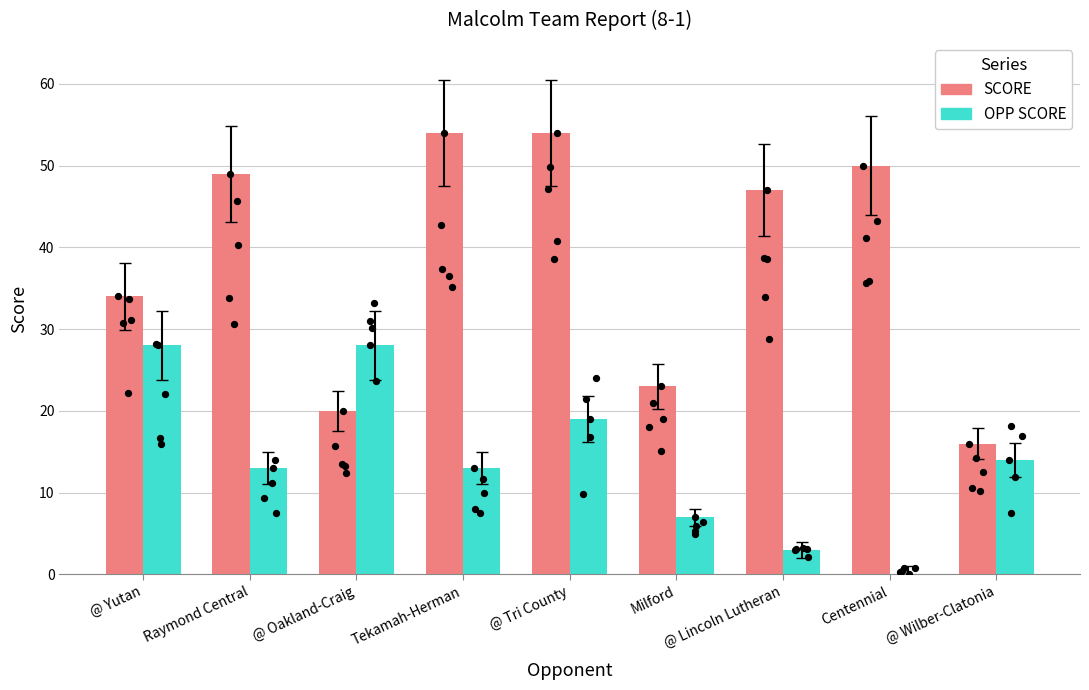

Which series has the largest Y range (max minus min)?

SCORE